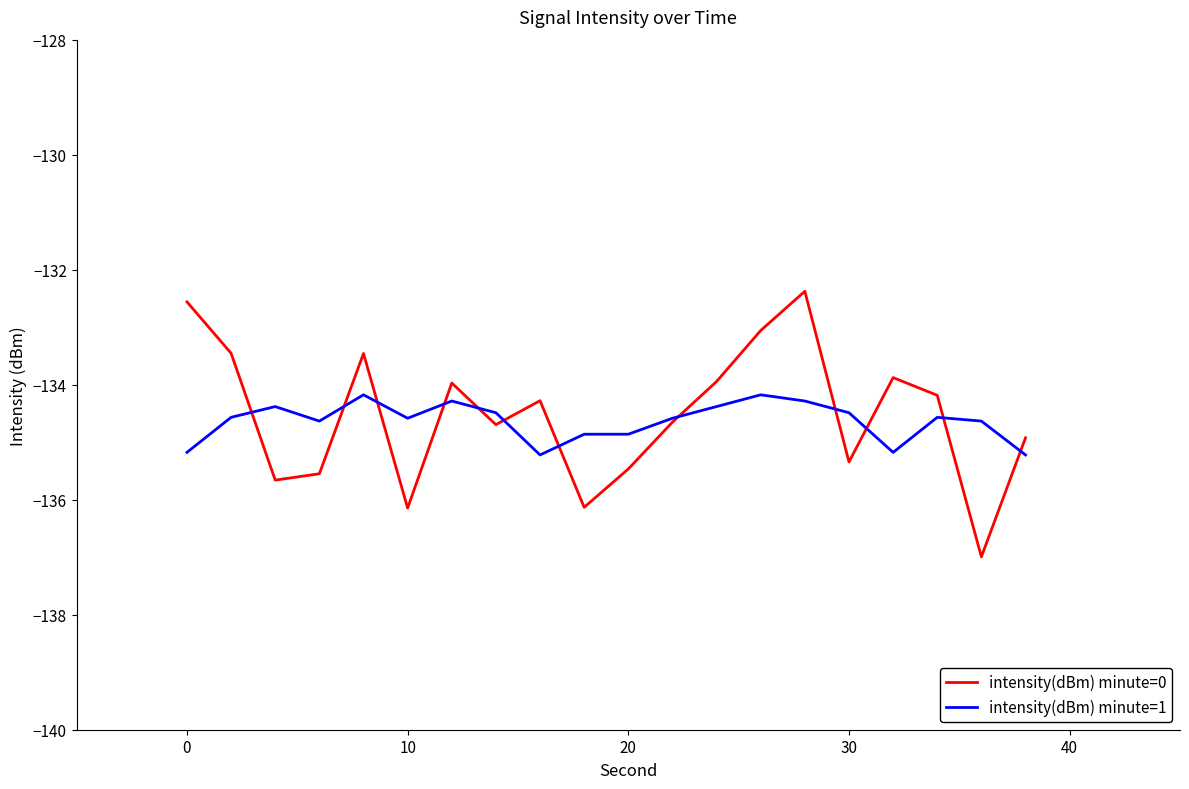

How many intersections are there between intensity(dBm) minute=0 and intensity(dBm) minute=1?

12